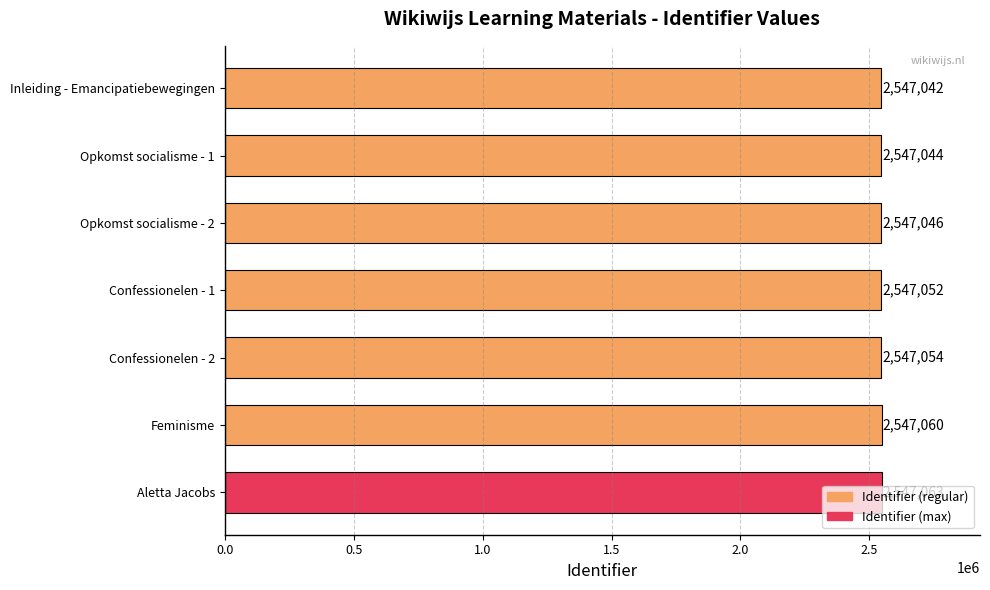

What is the change in value from Opkomst socialisme - 1 to Confessionelen - 2?

+10